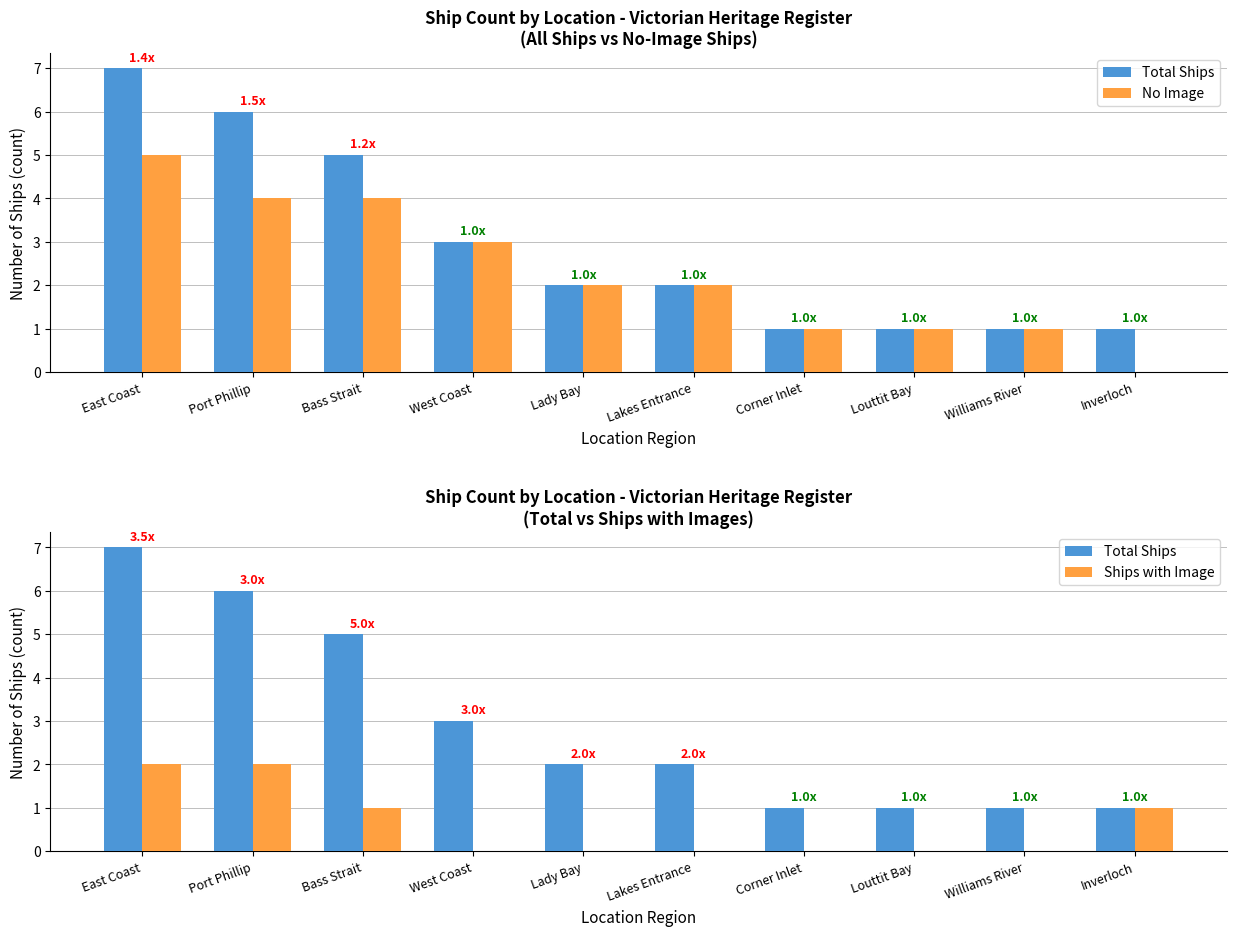

Does the chart contain any negative values?

No